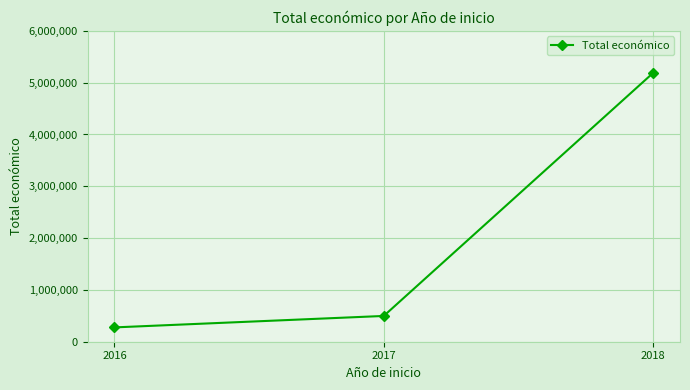

What is the value of the 3rd point from the left?

5187255.0